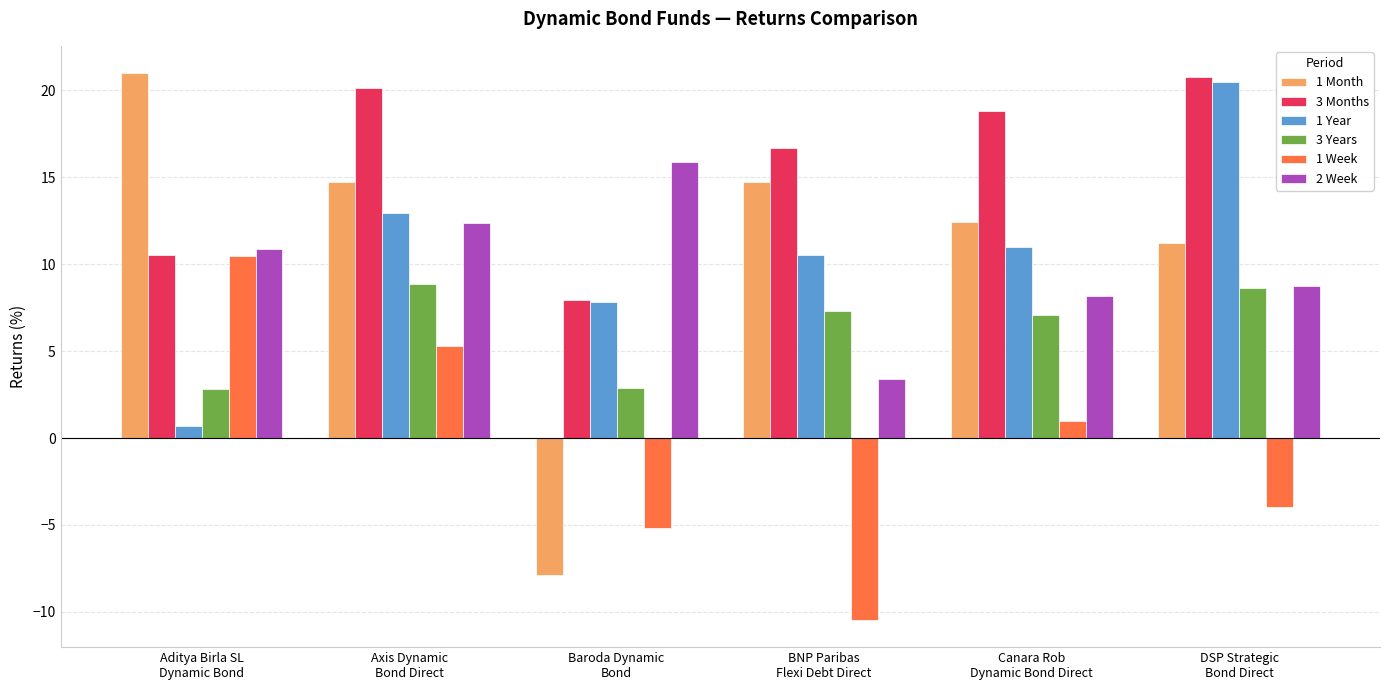

What is the maximum value for 1 Week?

10.5